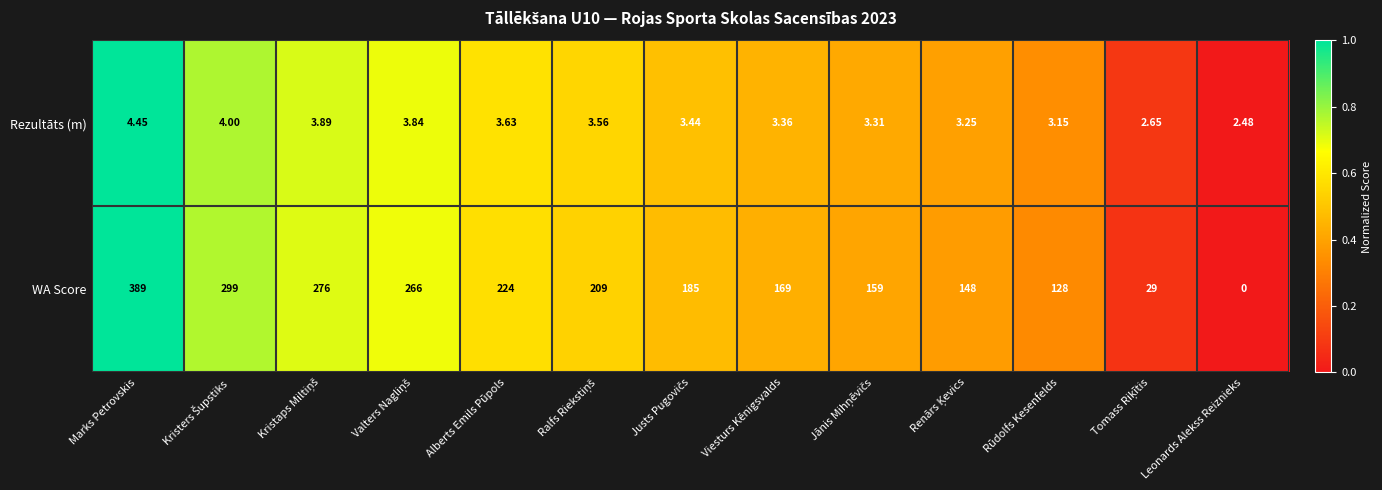

Where does the Rezultāts (m) series first go above 3?

Marks Petrovskis